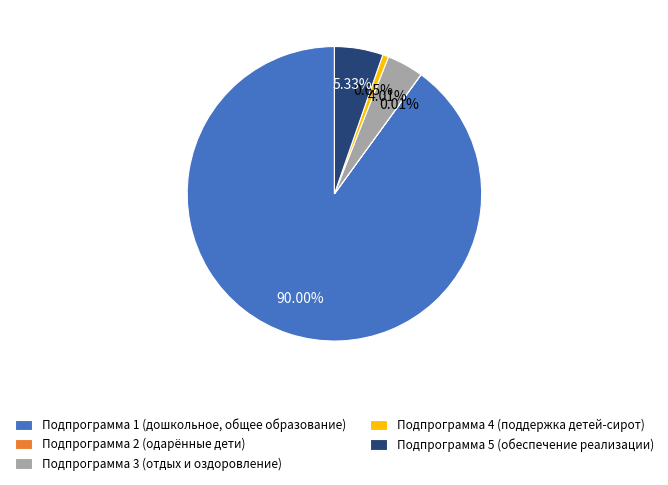

Which category accounts for the majority?

Подпрограмма 1